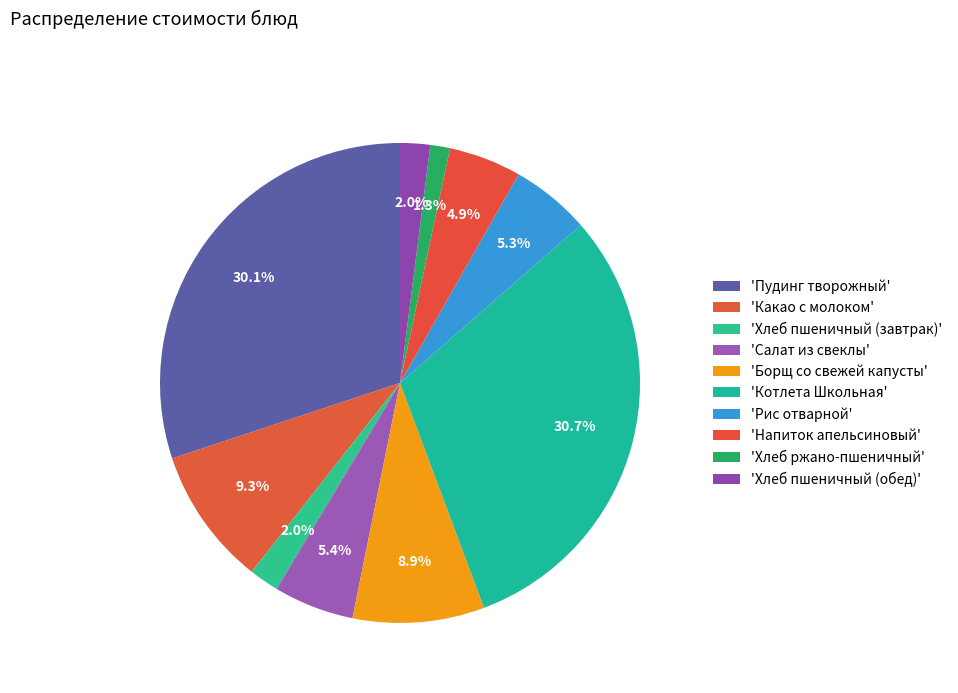

How many segments does this pie chart have?

10